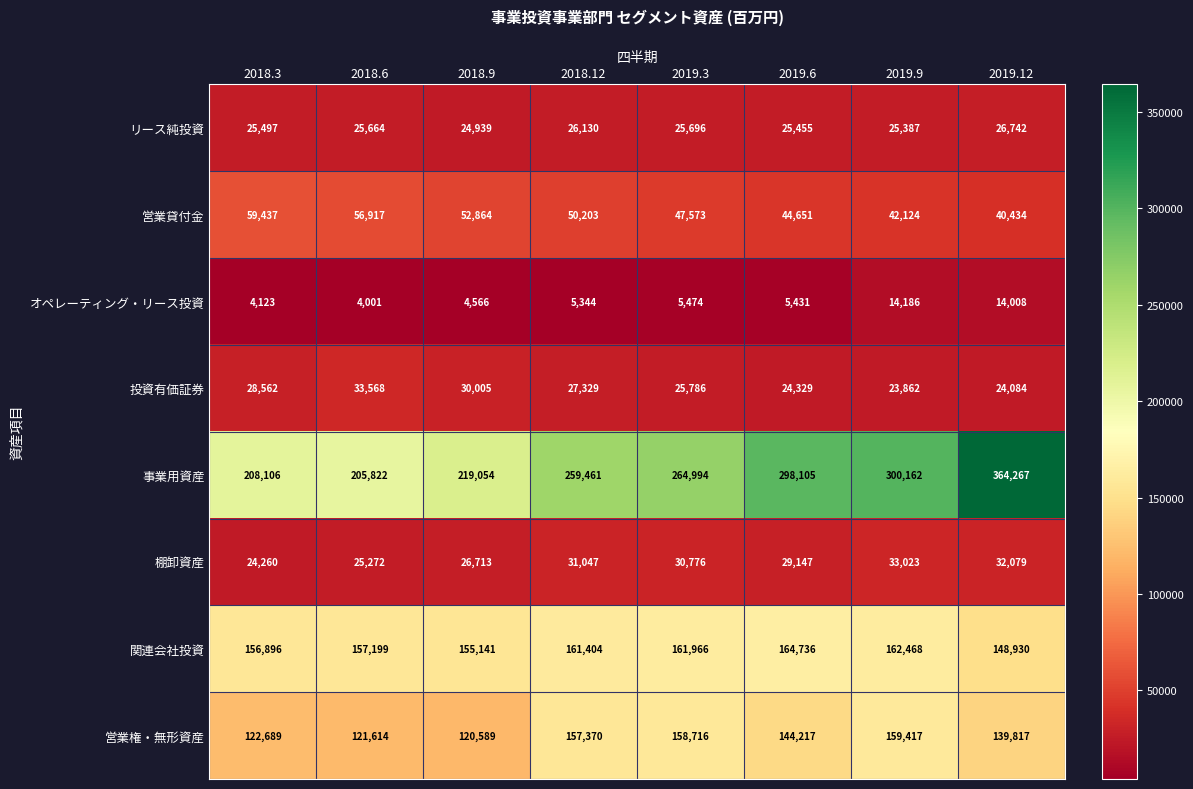

What is the difference between the highest and lowest values at 2018.6?

201821